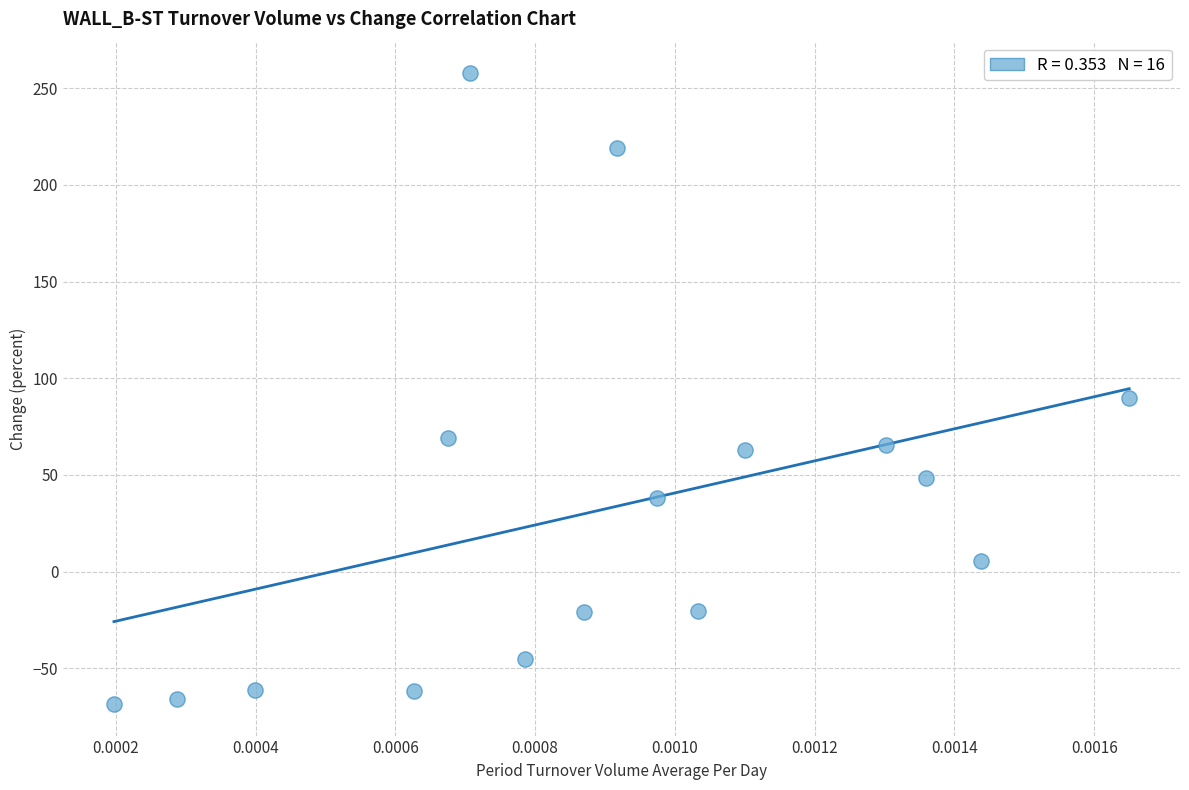

What Y value in the scatter plot is closest to 94?

89.7